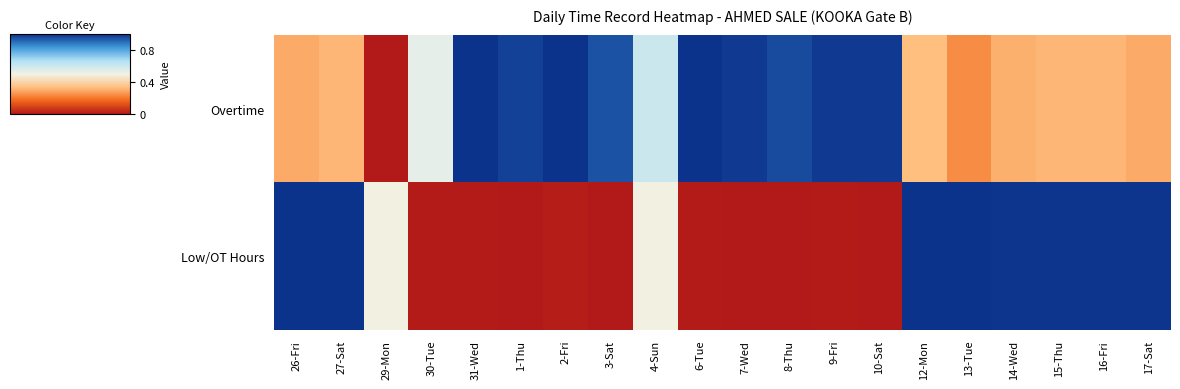

Reading left to right, extract all data points from this chart.

Overtime: 26-Fri=0.3	27-Sat=0.3	29-Mon=0.0	30-Tue=0.5	31-Wed=1.0	1-Thu=1.0	2-Fri=1.0	3-Sat=0.9	4-Sun=0.6	6-Tue=1.0	7-Wed=1.0	8-Thu=1.0	9-Fri=1.0	10-Sat=1.0	12-Mon=0.3	13-Tue=0.2	14-Wed=0.3	15-Thu=0.3	16-Fri=0.3	17-Sat=0.3
Low/OT Hours: 26-Fri=1.0	27-Sat=1.0	29-Mon=0.5	30-Tue=0.0	31-Wed=0.0	1-Thu=0.0	2-Fri=0.0	3-Sat=0.0	4-Sun=0.5	6-Tue=0.0	7-Wed=0.0	8-Thu=0.0	9-Fri=0.0	10-Sat=0.0	12-Mon=1.0	13-Tue=1.0	14-Wed=1.0	15-Thu=1.0	16-Fri=1.0	17-Sat=1.0